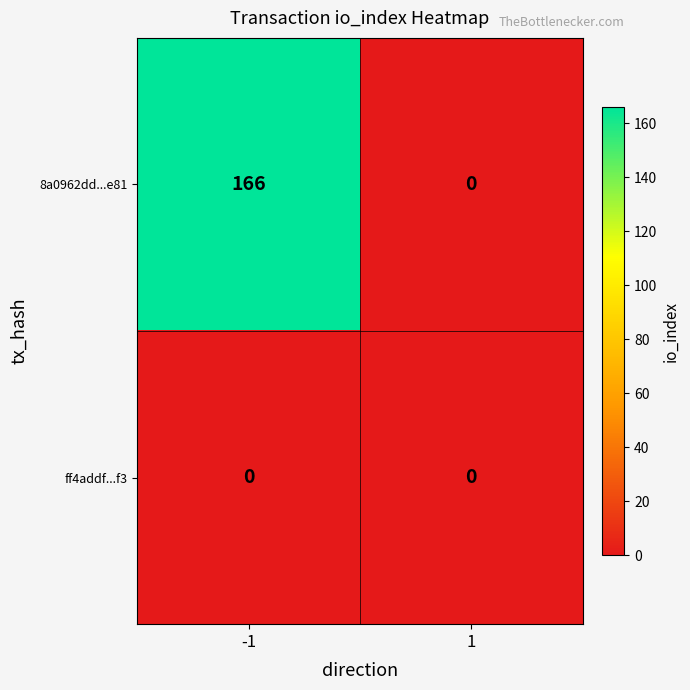

At -1, list the series in order from smallest to largest.

ff4addf...f3, 8a0962dd...e81